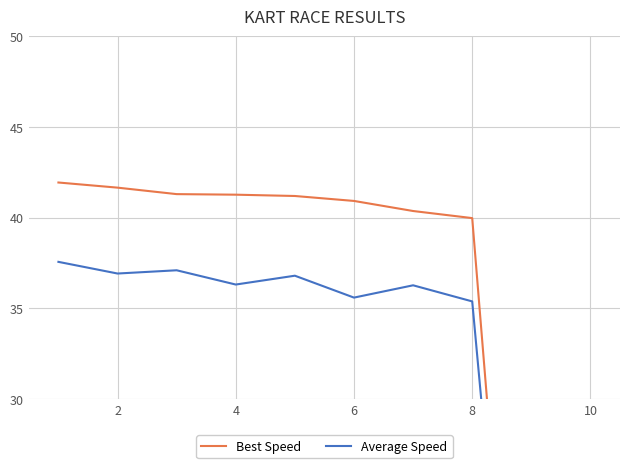

How many data points in Average Speed are above 36?

6